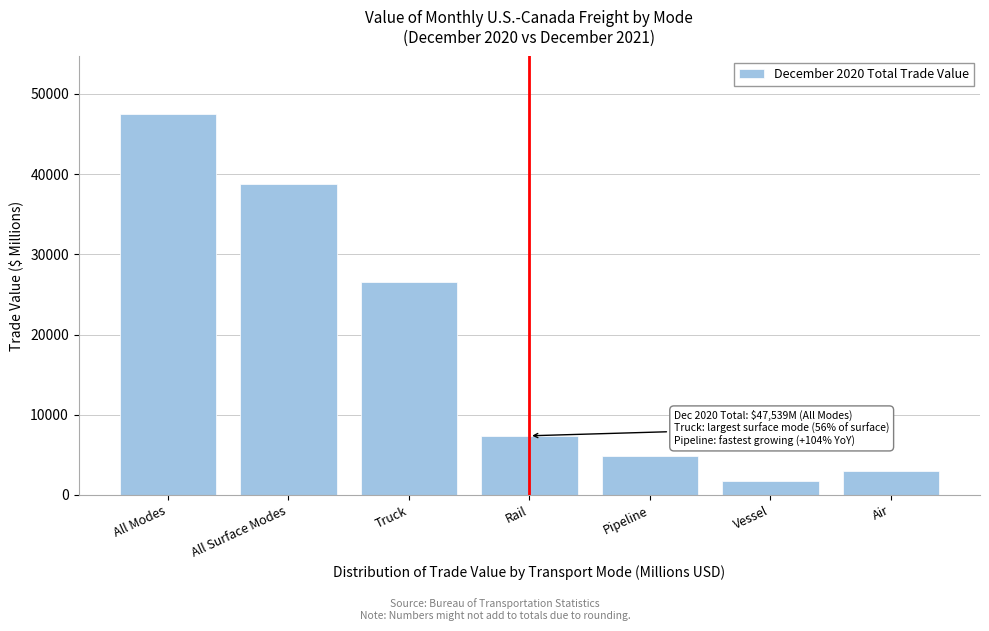

Reading left to right, what are all the values shown in this chart?

All Modes=47538.6	All Surface Modes=38731.5	Truck=26559.4	Rail=7372.6	Pipeline=4799.4	Vessel=1754.5	Air=2932.2